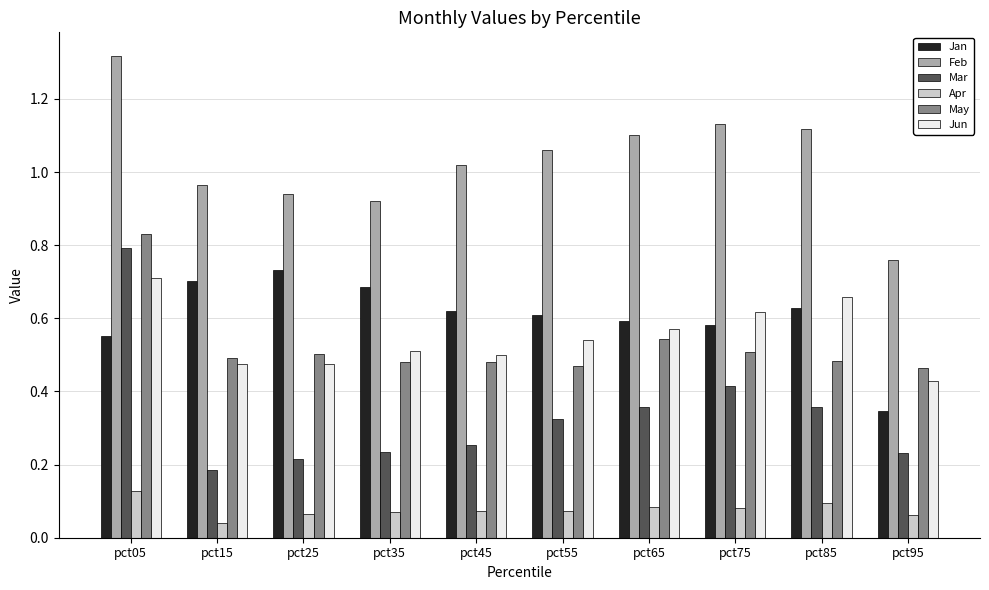

The value of Jun at pct15 is 0.3. True or false?

False